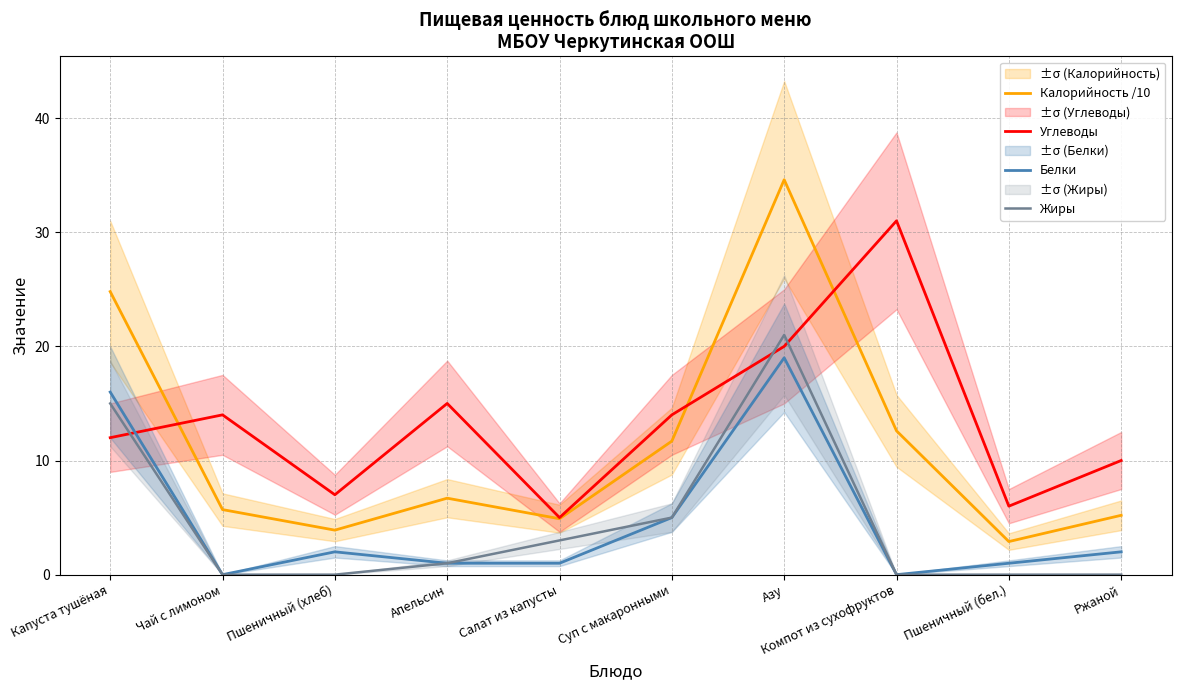

How many values in the Углеводы series exceed 14?

3